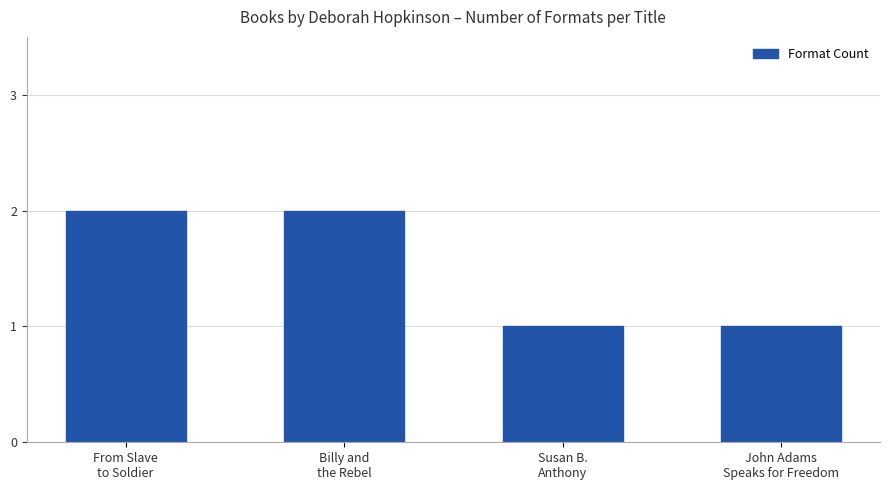

What is the average value?

2